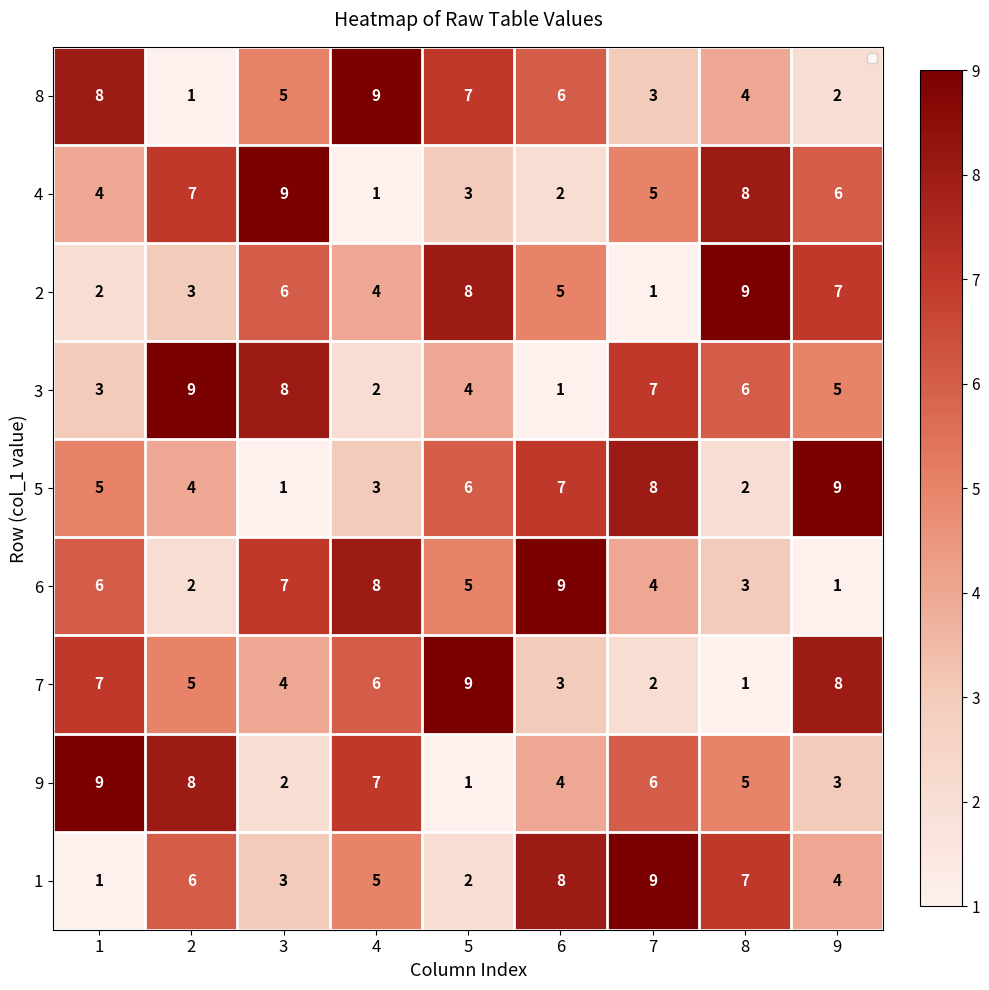

Count the 7 values in the range 3 to 7.

5